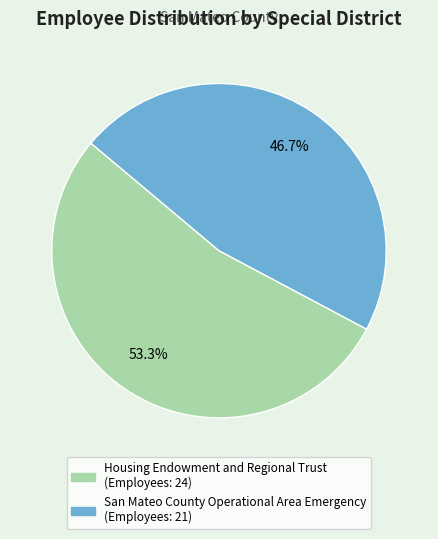

To the nearest percent, what is the difference between the San Mateo County Operational Area Emergency and Housing Endowment and Regional Trust slice percentages?

7%